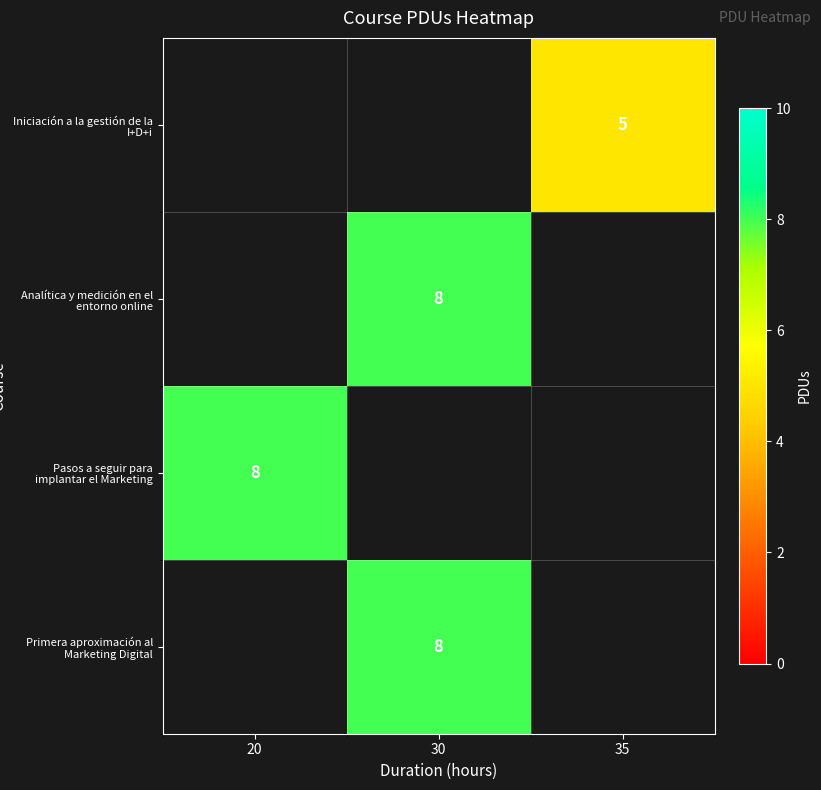

How many categories are shown in the chart?

3